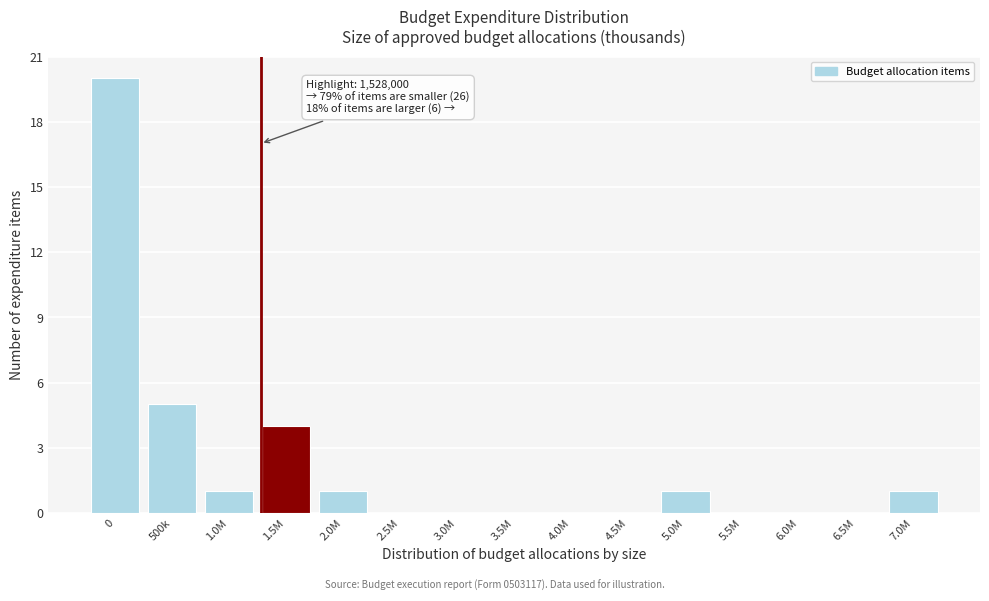

Reading left to right, extract all data points from this chart.

0=20	500k=5	1.0M=1	1.5M=4	2.0M=1	2.5M=0	3.0M=0	3.5M=0	4.0M=0	4.5M=0	5.0M=1	5.5M=0	6.0M=0	6.5M=0	7.0M=1